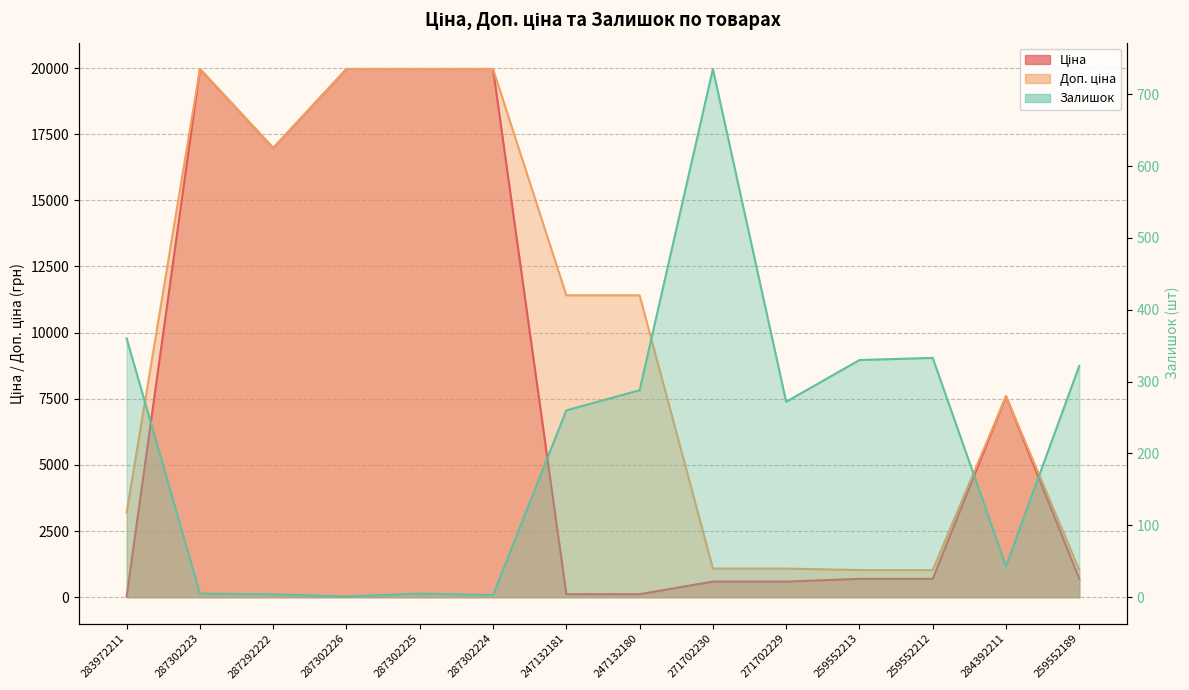

What is the difference between the Залишок values at 284392211 and 271702229?

229.0